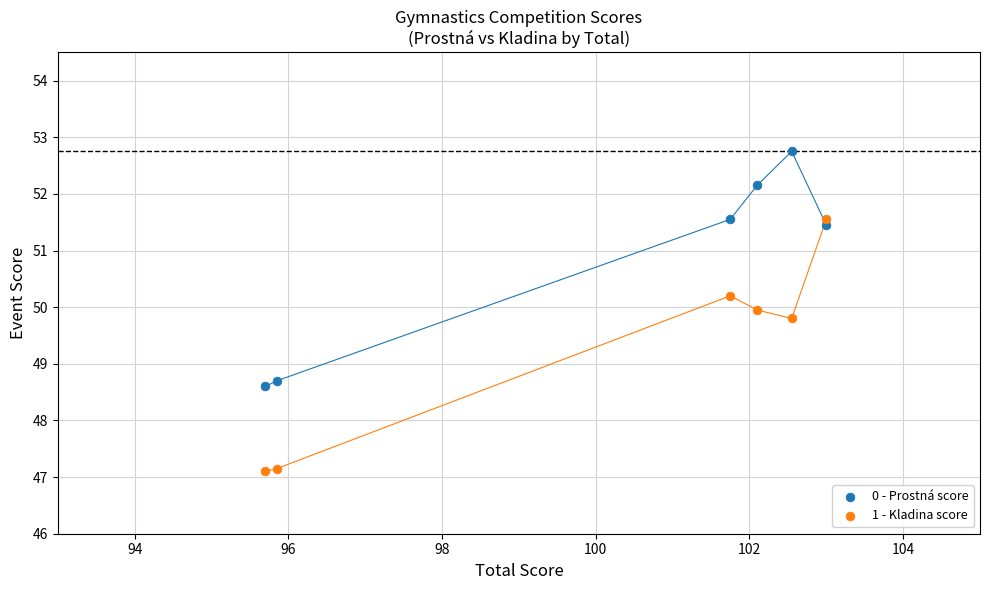

Across all data points, what is the average X value?

100.2